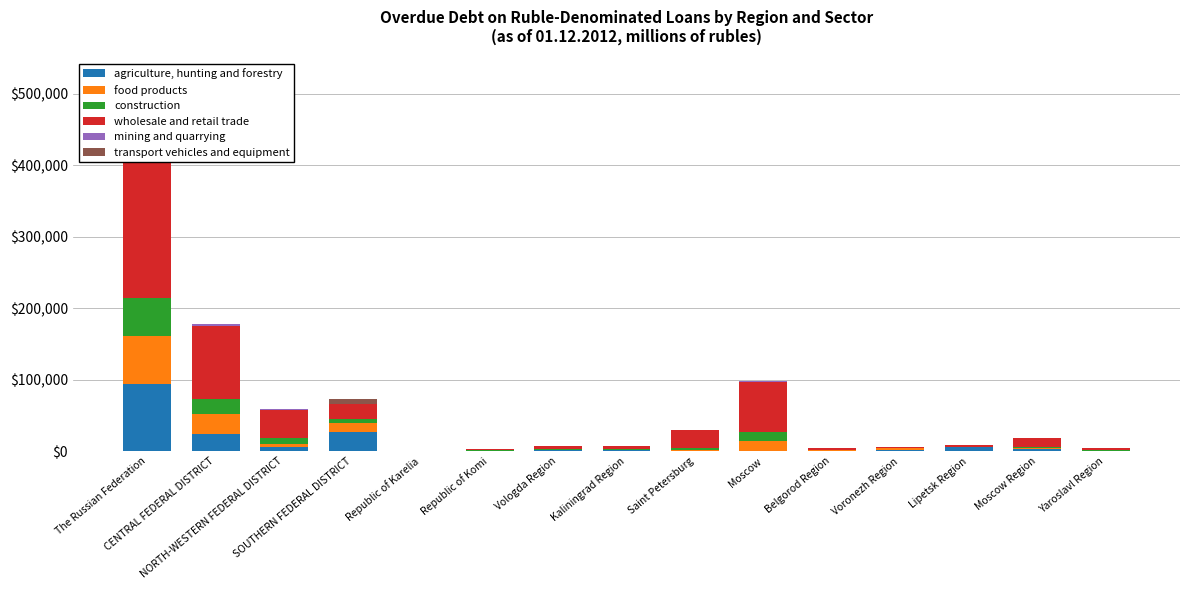

Reading left to right, what are all the values shown in this chart?

agriculture, hunting and forestry: 93373	23547	6109	27150	37	723	1705	1009	435	741	418	1144	5409	2739	503
food products: 67910	29144	4312	12267	2	51	646	952	1035	13851	1295	2738	915	1880	124
construction: 52600	19950	7443	6230	1	478	314	1636	3525	11741	73	351	226	1772	572
wholesale and retail trade: 251091	102676	40129	20436	136	1469	5201	3598	24468	70611	2224	1495	2183	12397	3032
mining and quarrying: 5524	1913	875	310	17	123	0	53	682	1292	9	0	364	36	160
transport vehicles and equipment: 7160	2	37	5921	0	0	37	0	0	0	0	2	0	0	0